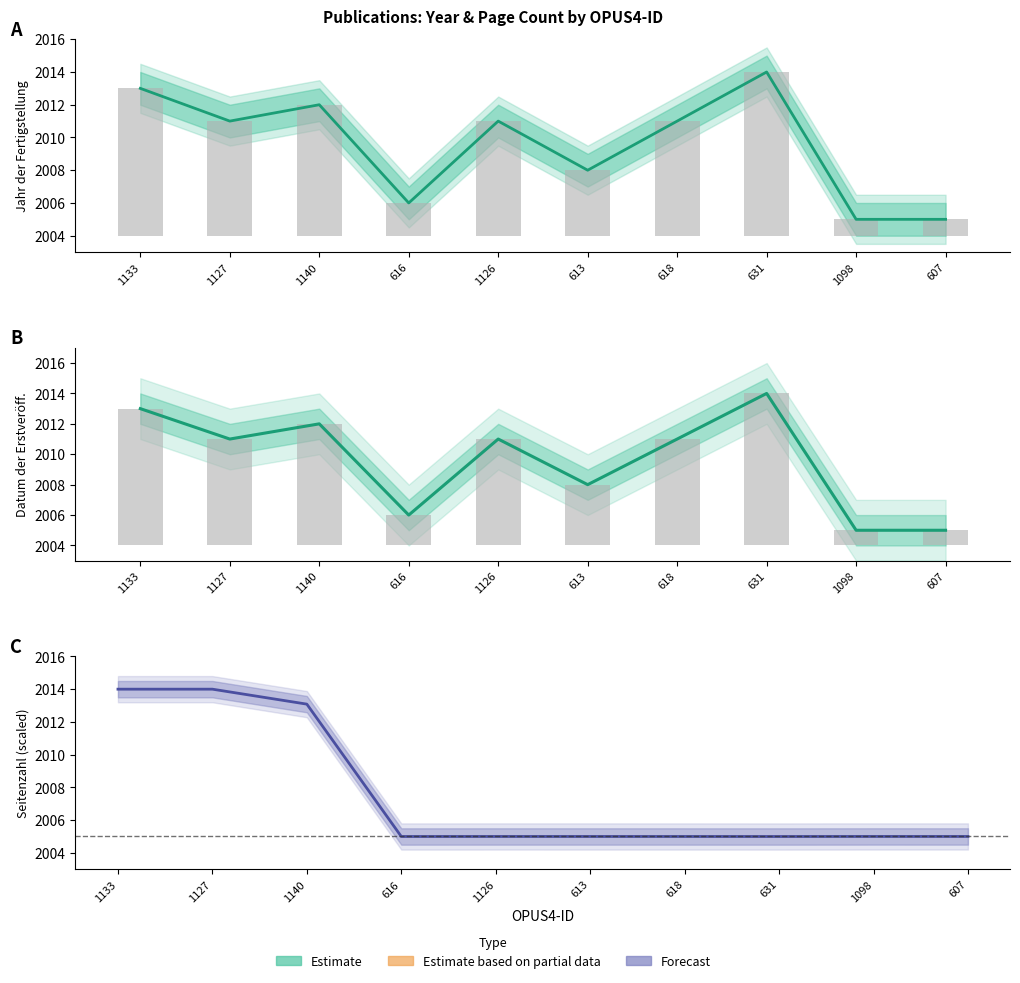

How many groups of bars are there?

10